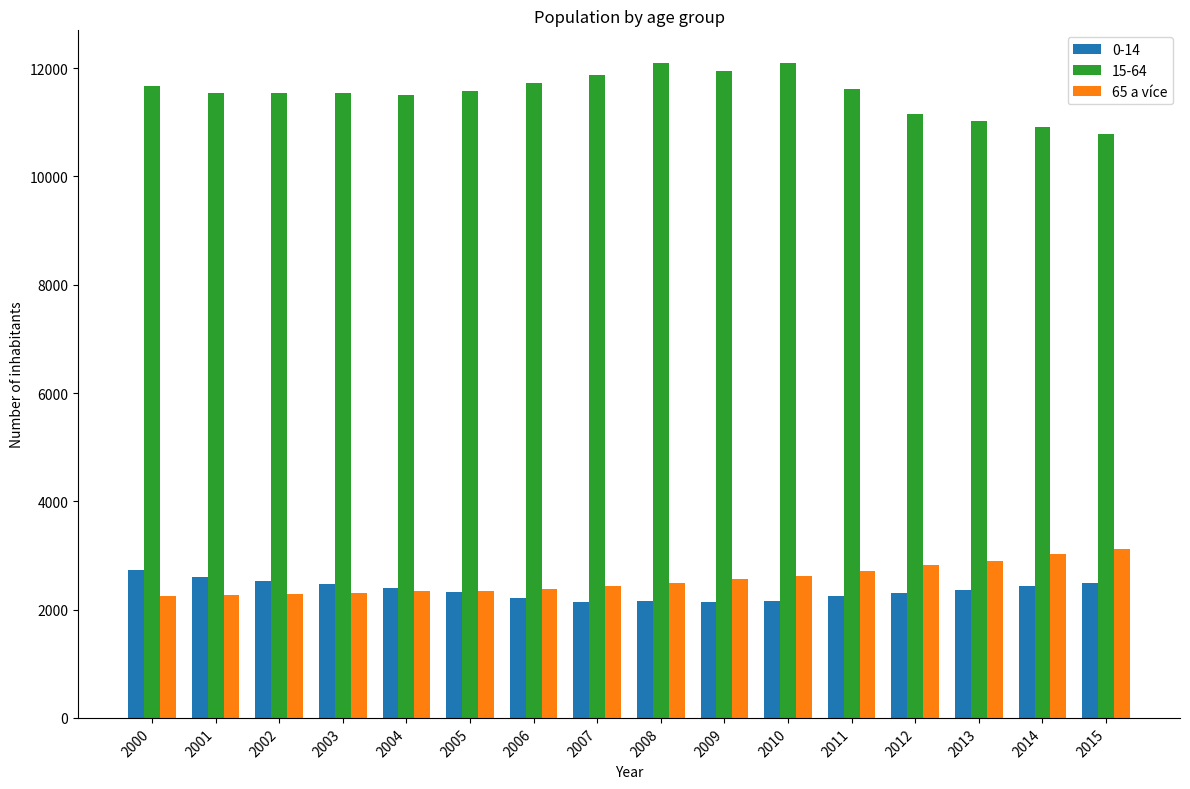

Is the value of 65 a více at 2011 greater than the value of 15-64 at 2010?

No